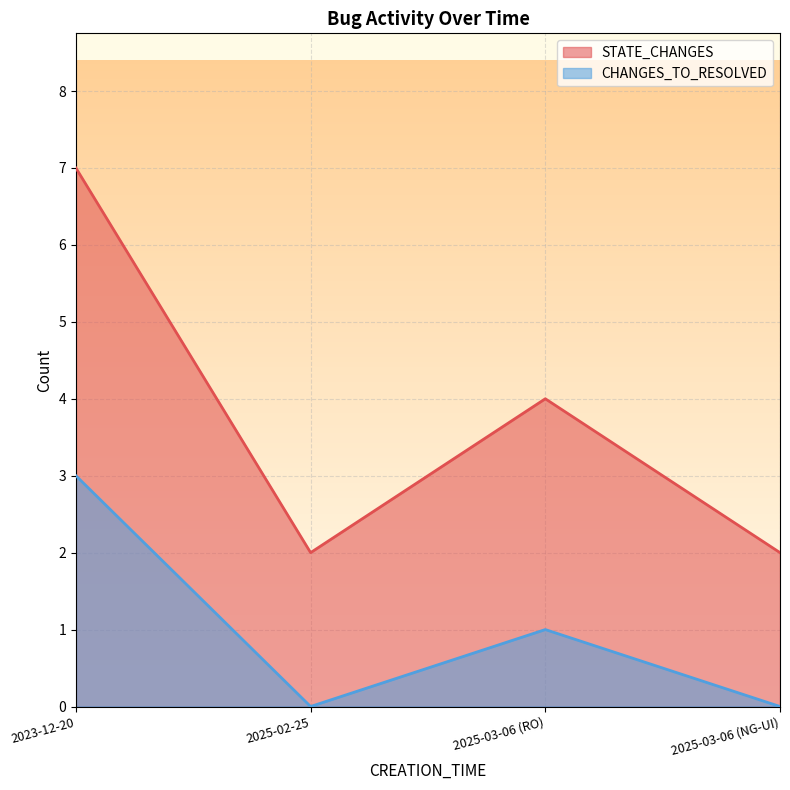

What are all the series names shown in the legend?

STATE_CHANGES, CHANGES_TO_RESOLVED